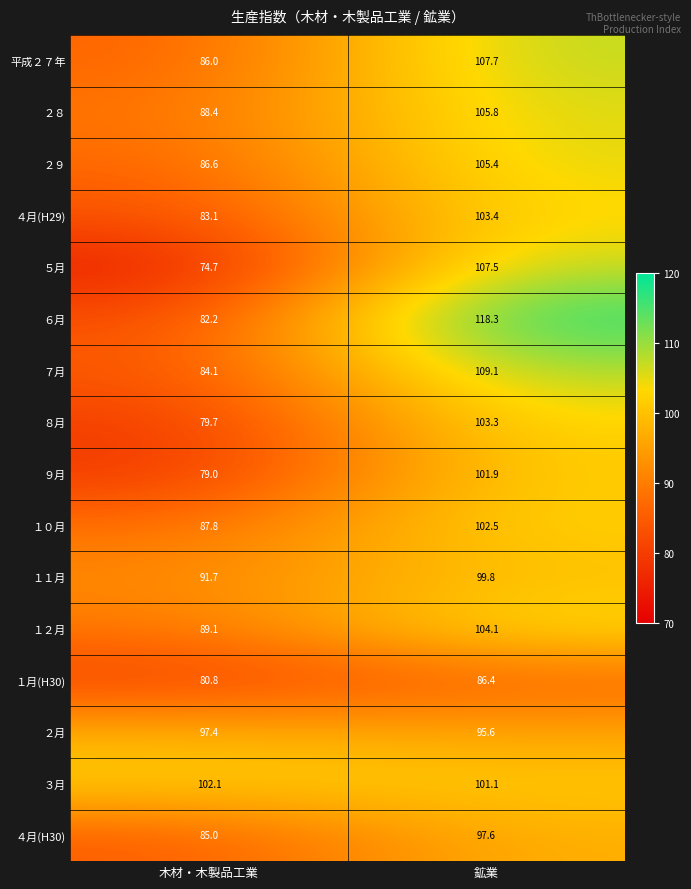

What is the approximate value of ６月 at 鉱業?

118.3